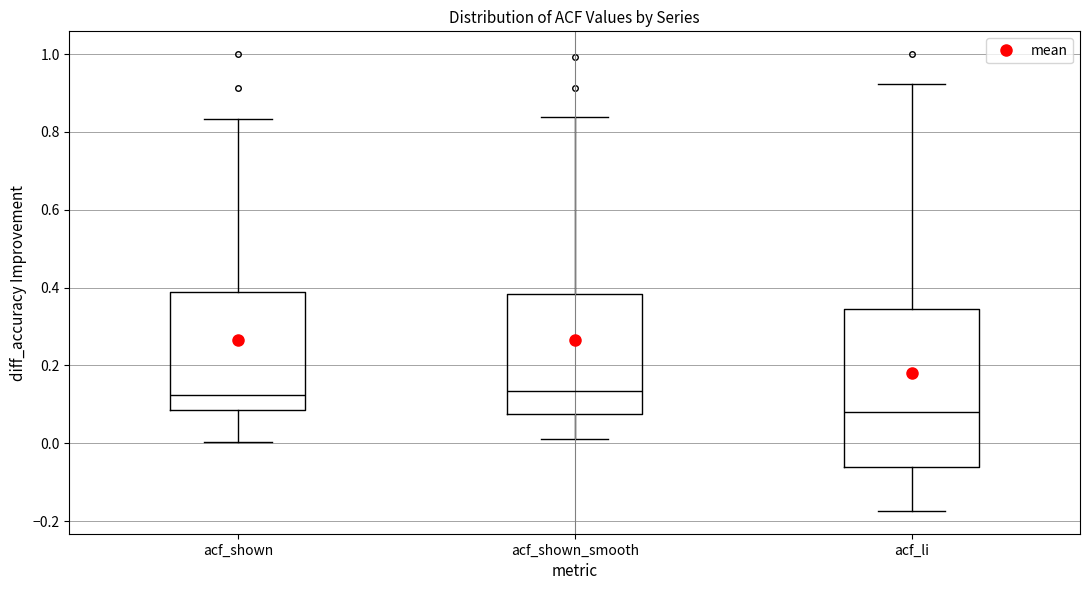

Where does the median line of the box for acf_shown sit on the y-axis? The values are not printed on the chart, so give them approximately, as read against the axis.

0.12